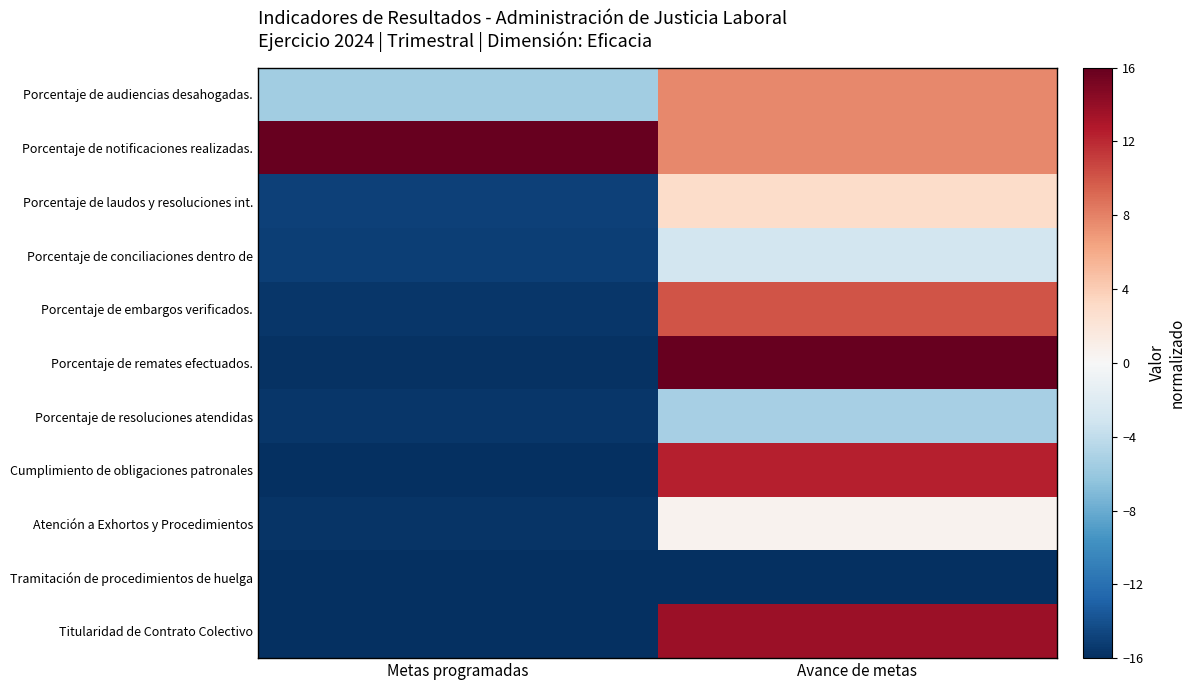

Reading right to left, extract all data points from this chart.

Porcentaje de audiencias desahogadas.: Avance de metas=7.7	Metas programadas=-5.6
Porcentaje de notificaciones realizadas.: Avance de metas=7.7	Metas programadas=16.0
Porcentaje de laudos y resoluciones int.: Avance de metas=3.0	Metas programadas=-15.0
Porcentaje de conciliaciones dentro de: Avance de metas=-3.0	Metas programadas=-15.1
Porcentaje de embargos verificados.: Avance de metas=10.1	Metas programadas=-15.6
Porcentaje de remates efectuados.: Avance de metas=16.0	Metas programadas=-15.8
Porcentaje de resoluciones atendidas: Avance de metas=-5.3	Metas programadas=-15.6
Cumplimiento de obligaciones patronales: Avance de metas=12.4	Metas programadas=-16.0
Atención a Exhortos y Procedimientos: Avance de metas=0.6	Metas programadas=-15.6
Tramitación de procedimientos de huelga: Avance de metas=-16.0	Metas programadas=-16.0
Titularidad de Contrato Colectivo: Avance de metas=13.6	Metas programadas=-16.0